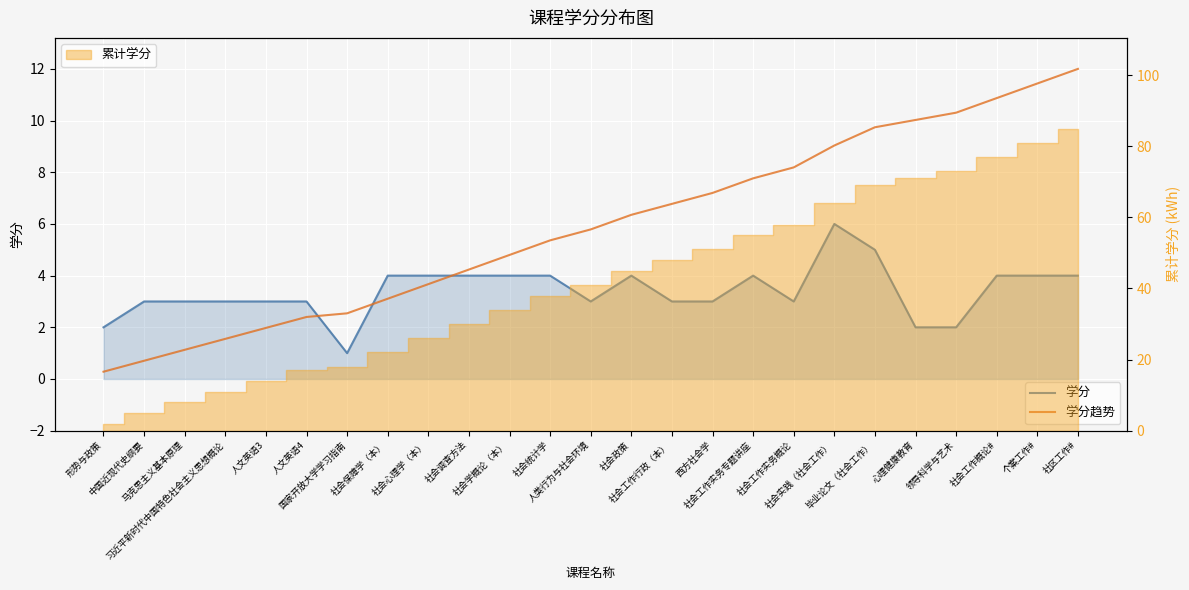

How many times do 学分趋势 and 学分 cross each other?

3